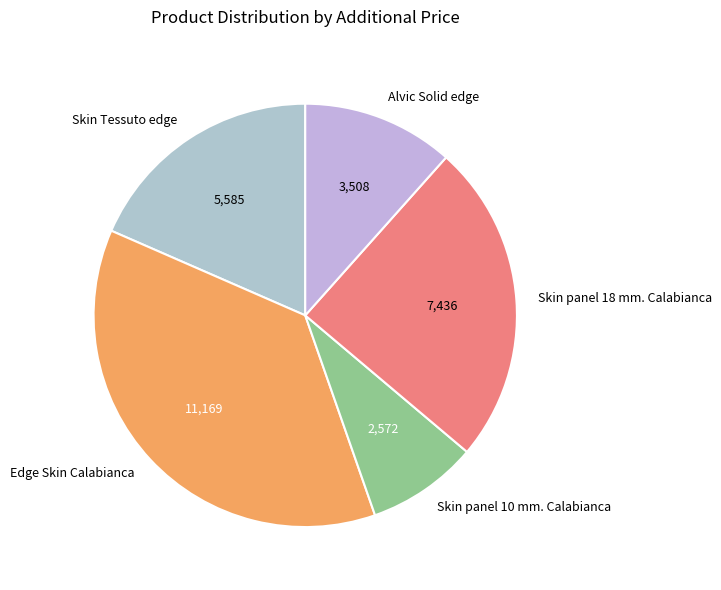

Between Edge Skin Calabianca and Skin panel 18 mm. Calabianca, which is larger?

Edge Skin Calabianca